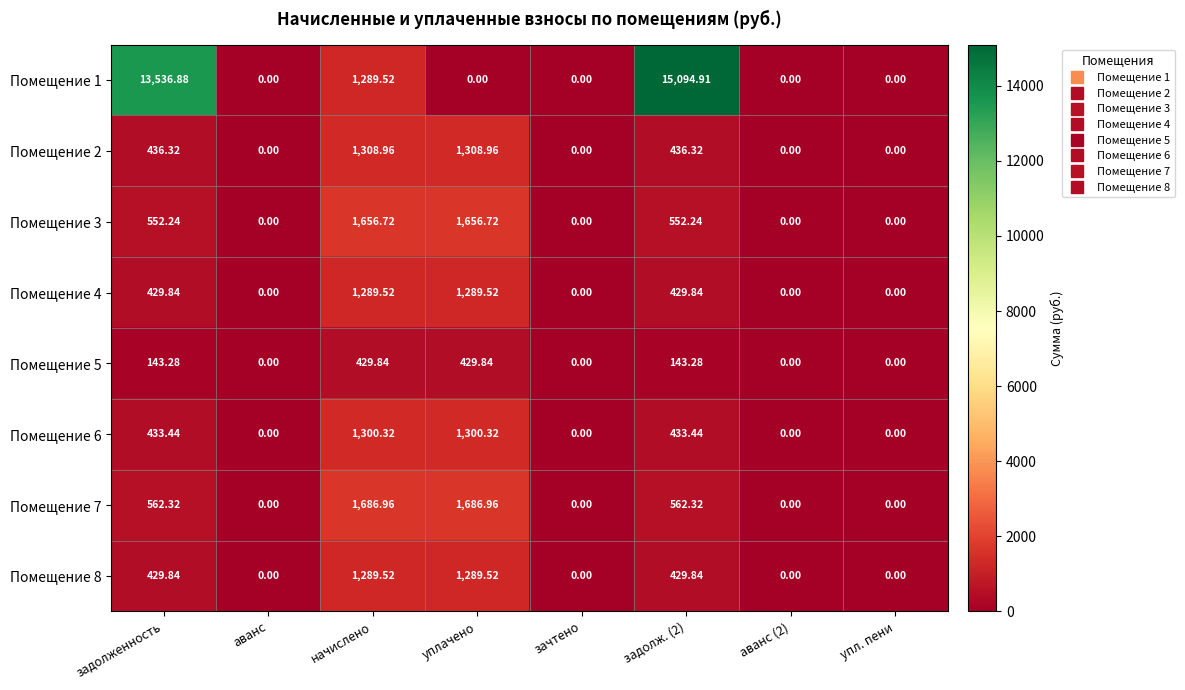

How many categories are shown in the chart?

8